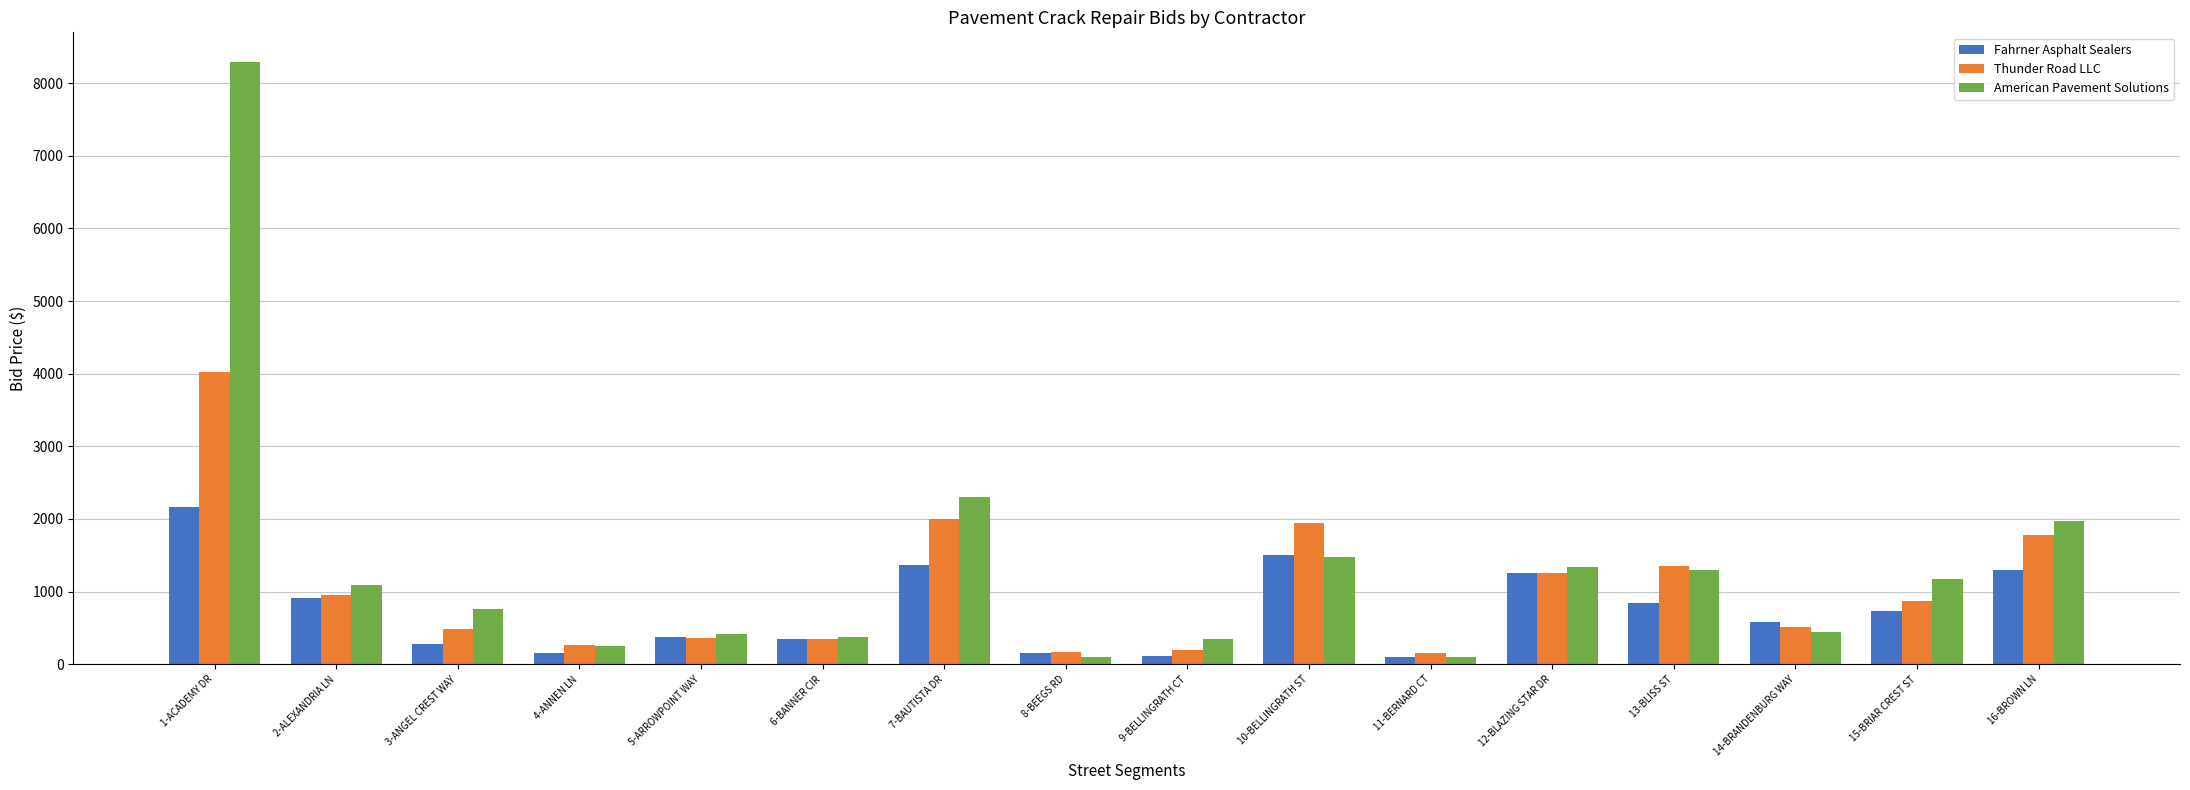

What are all the series names shown in the legend?

Fahrner Asphalt Sealers, Thunder Road LLC, American Pavement Solutions